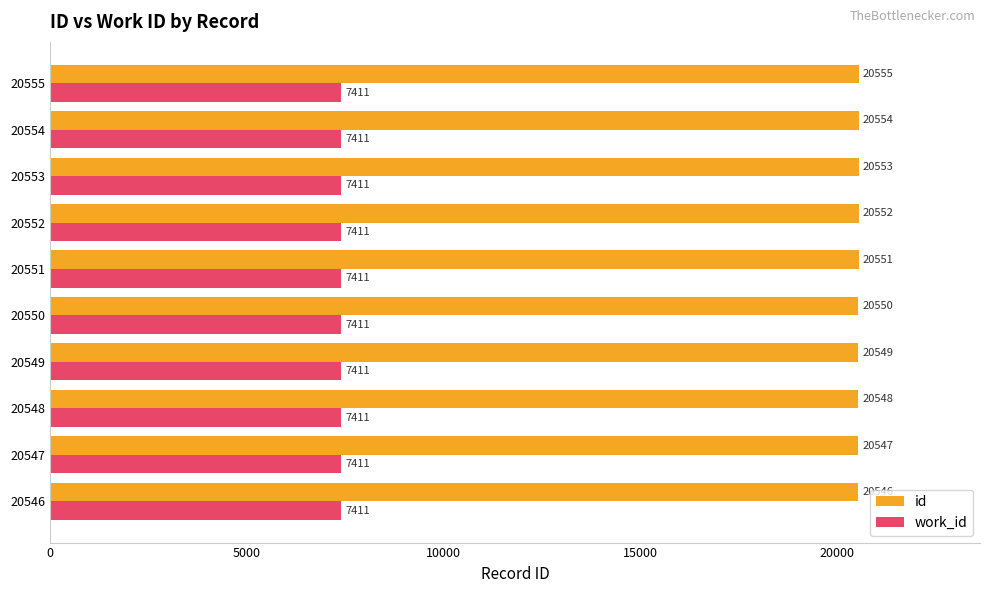

Which series changed the most between 20552 and 20553?

id